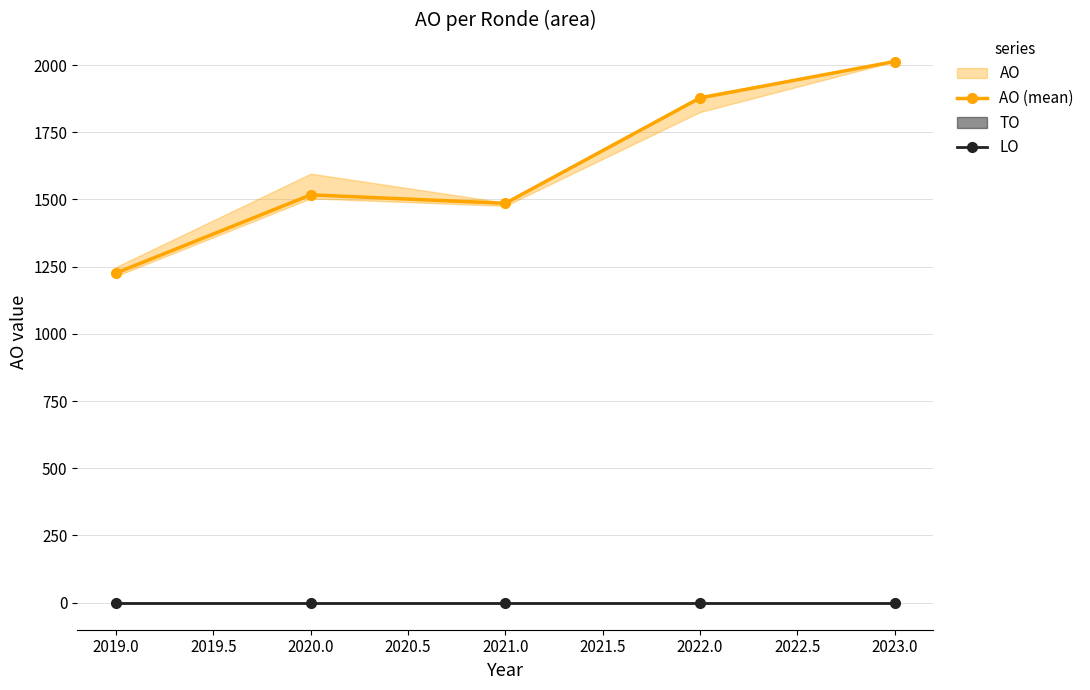

Is it true that LO equals 0.0 at 2019.0?

True